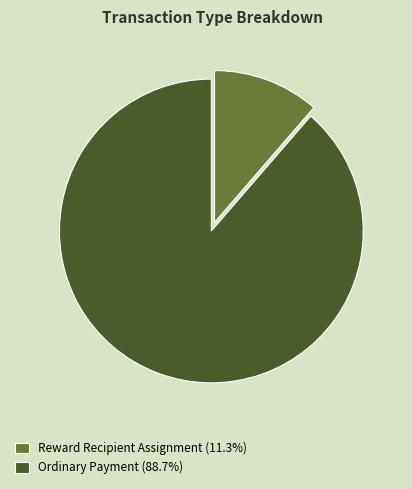

True or false: Ordinary Payment accounts for 89% of the total.

True